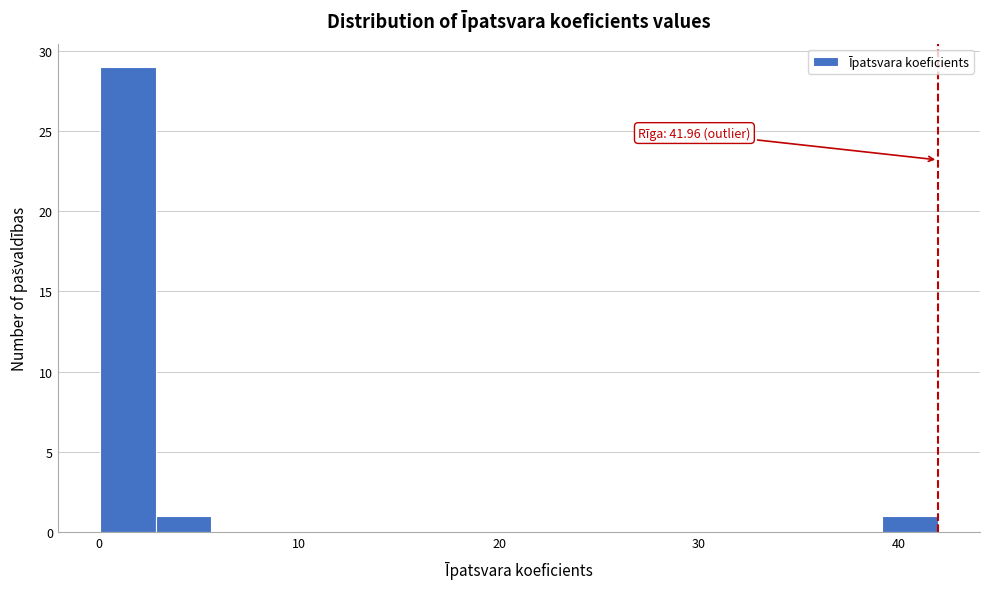

Around what value on the x-axis is the tallest bar? Give the approximate position of its centre, as read against the axis.

1